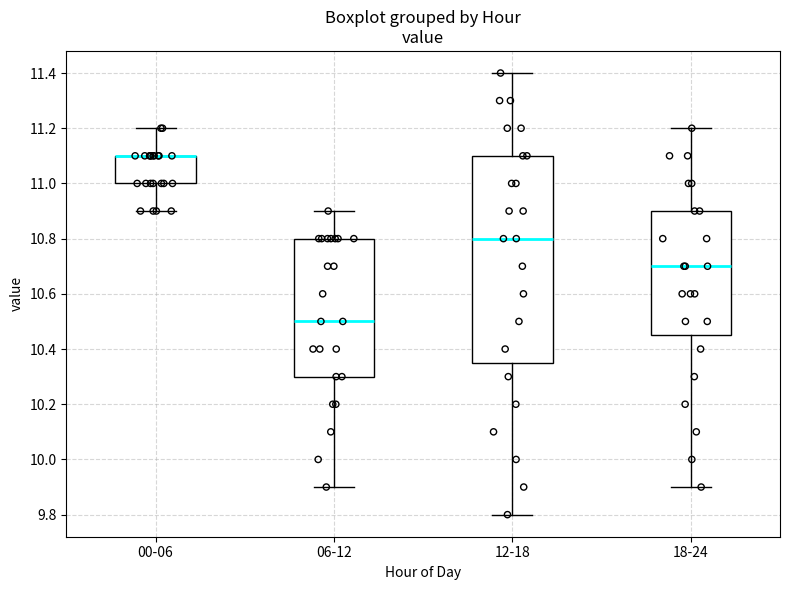

Which box is the tallest, from its lower edge to its upper edge?

12-18